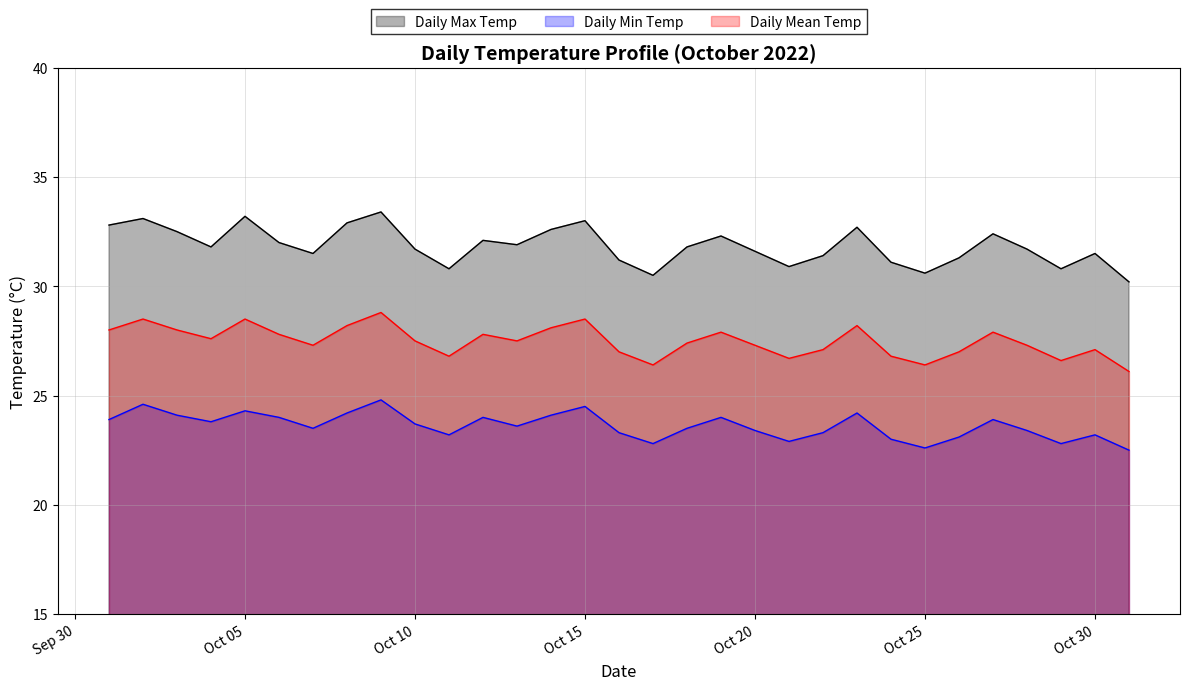

List the series in order of their peak value, highest first.

Daily Max Temp, Daily Mean Temp, Daily Min Temp